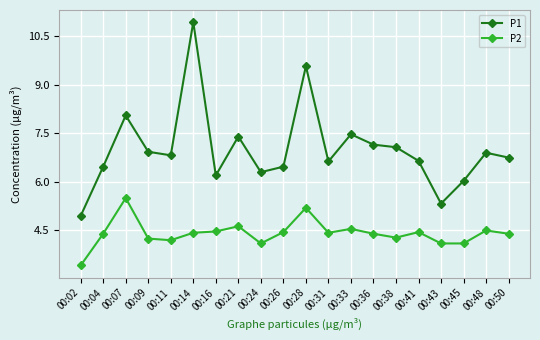

At how many categories does at least one series exceed 7?

7